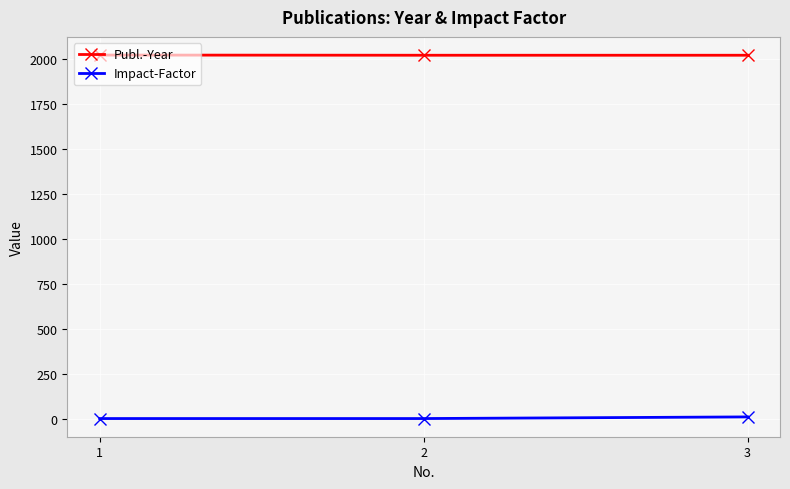

What is the maximum value shown in the chart?

2022.0